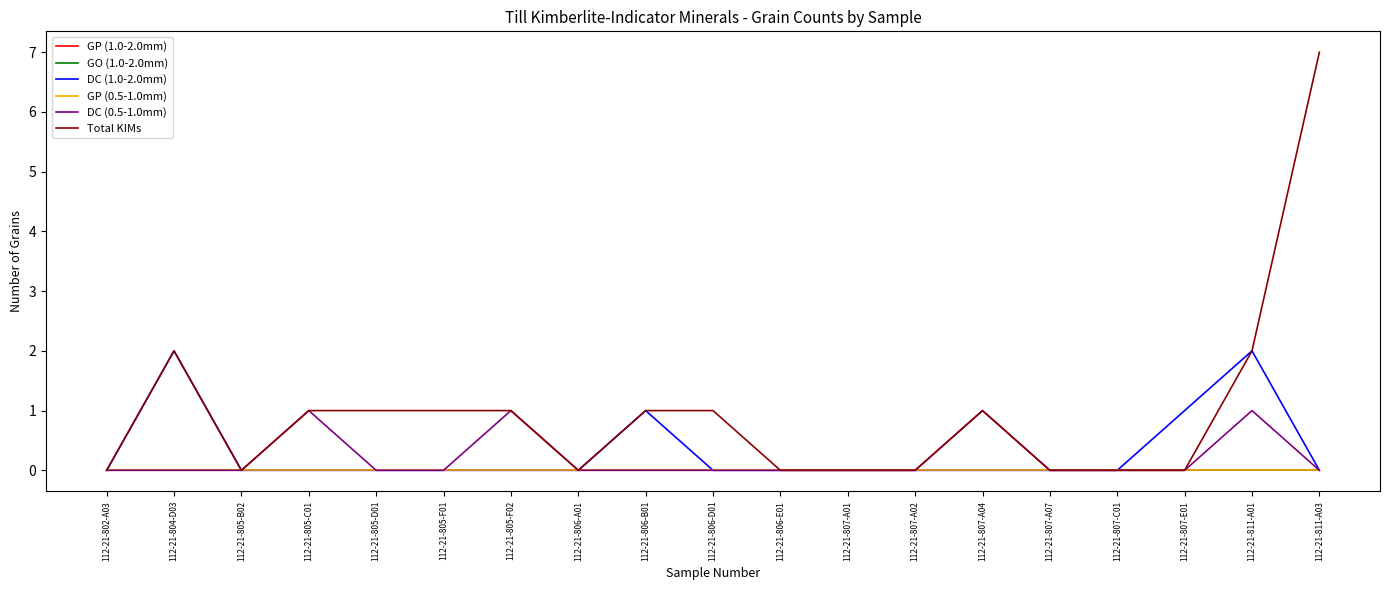

What is the label of the 19th point from the left?

112-21-811-A03